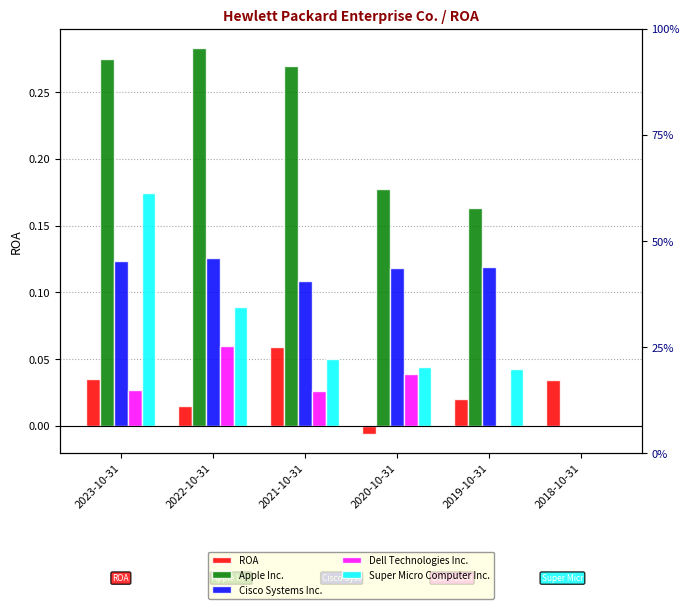

What is the greatest value displayed?

0.3